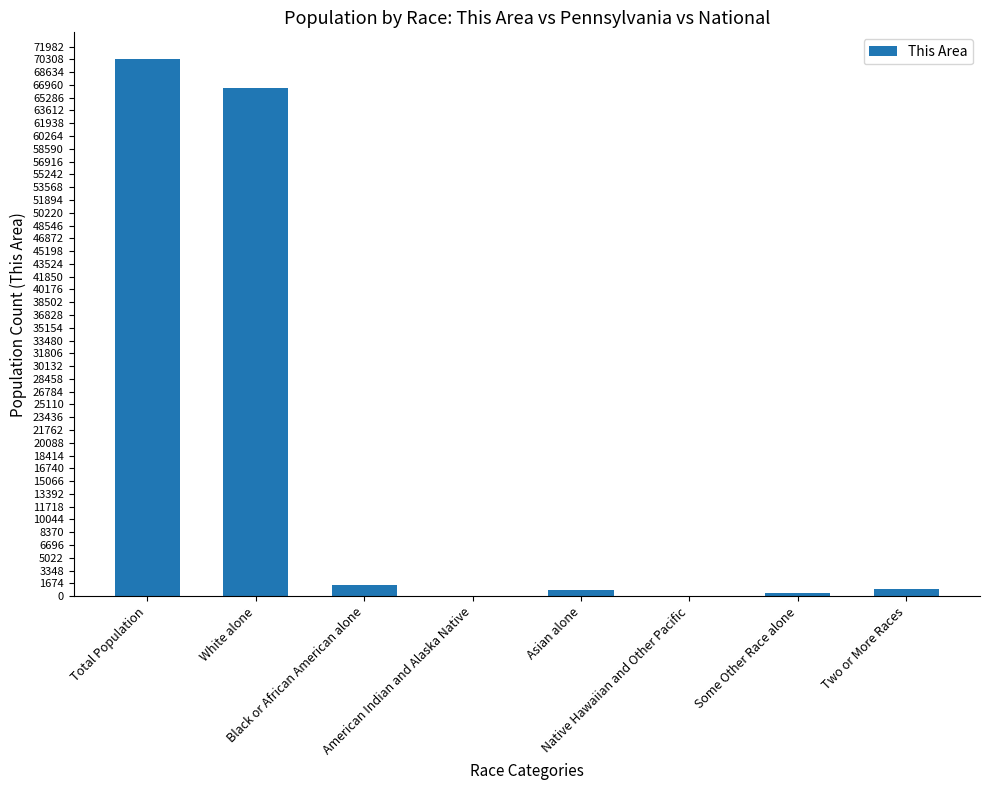

What is the maximum value shown in the chart?

70334